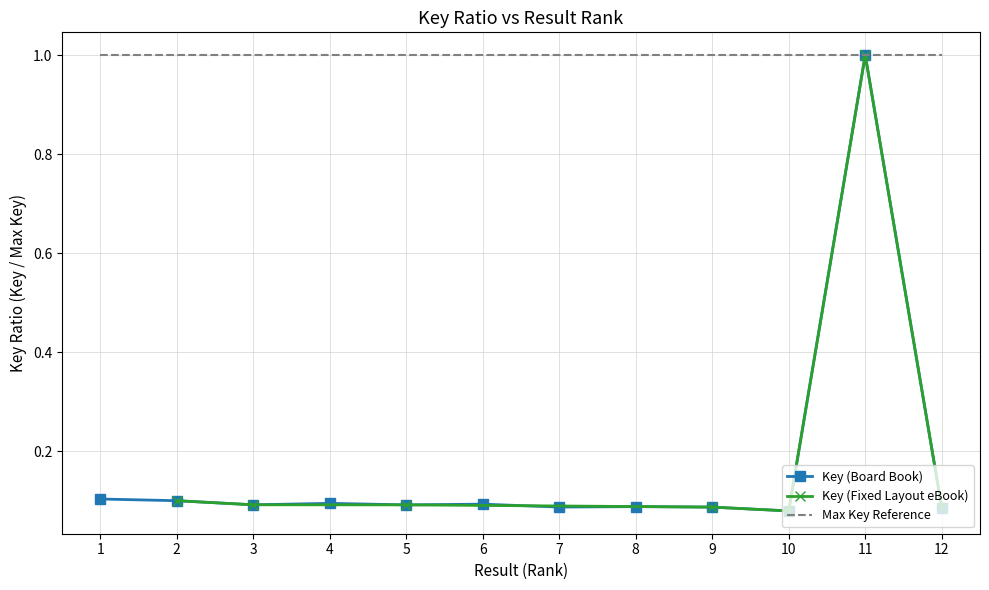

What is the maximum value shown in the chart?

1.0